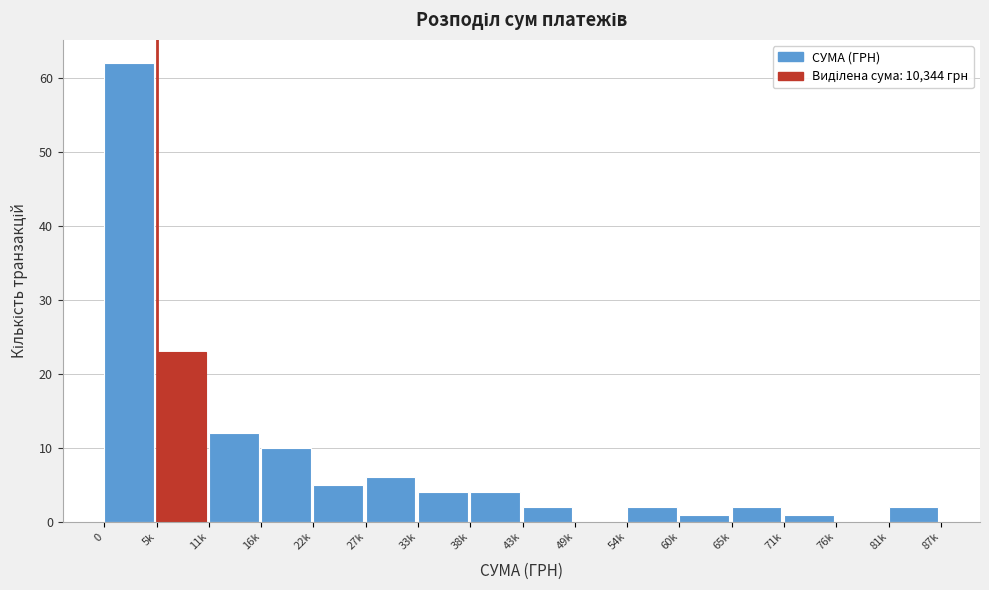

Reading left to right, transcribe all the data shown in this chart.

0=62	5k=23	11k=12	16k=10	22k=5	27k=6	33k=4	38k=4	43k=2	49k=0	54k=2	60k=1	65k=2	71k=1	76k=0	81k=2